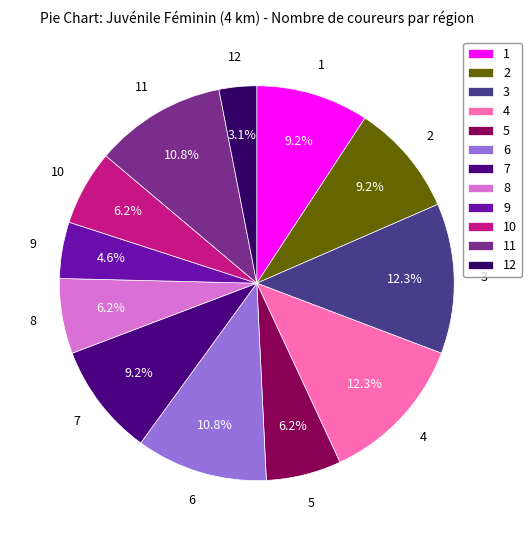

What is the total percentage of 2 and 3?

21.5%